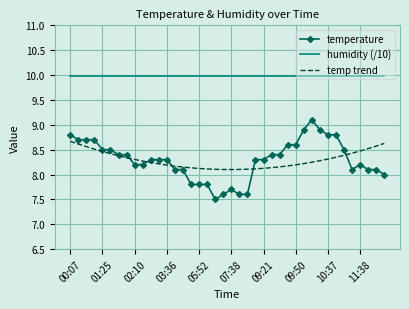

What is the smallest value displayed?

7.5